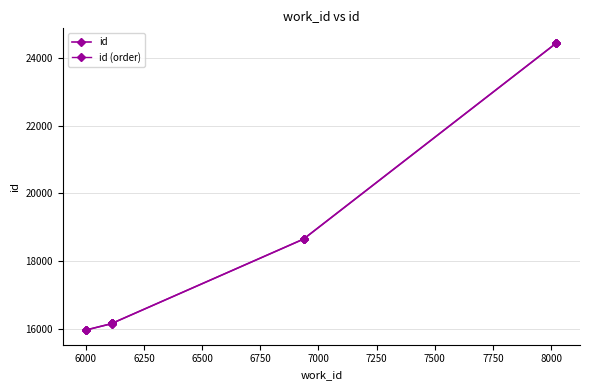

Does the chart have visible grid lines?

Yes